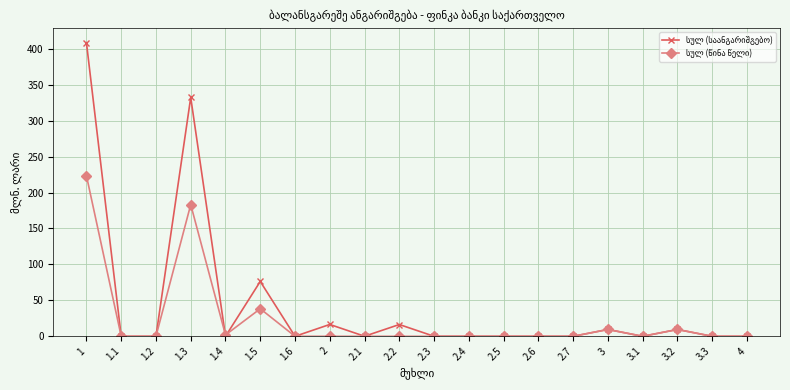

Where is სულ (საანგარიშგებო) nearest to the value 204?

1.5